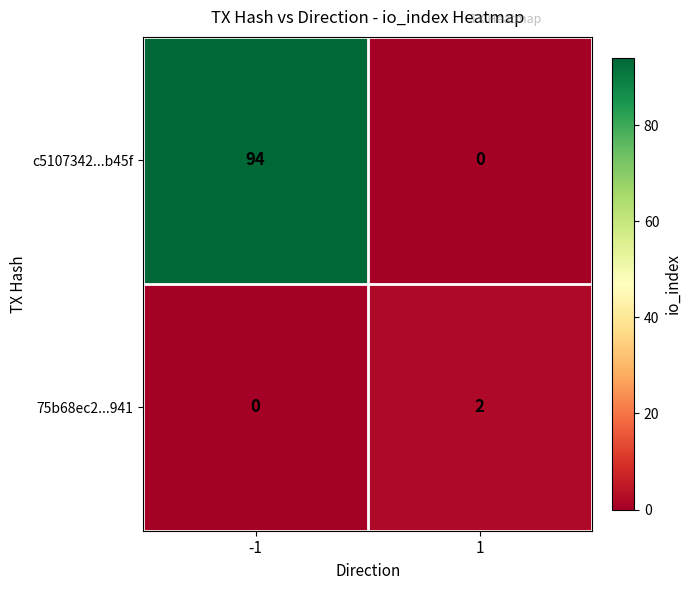

What is the greatest value displayed?

94